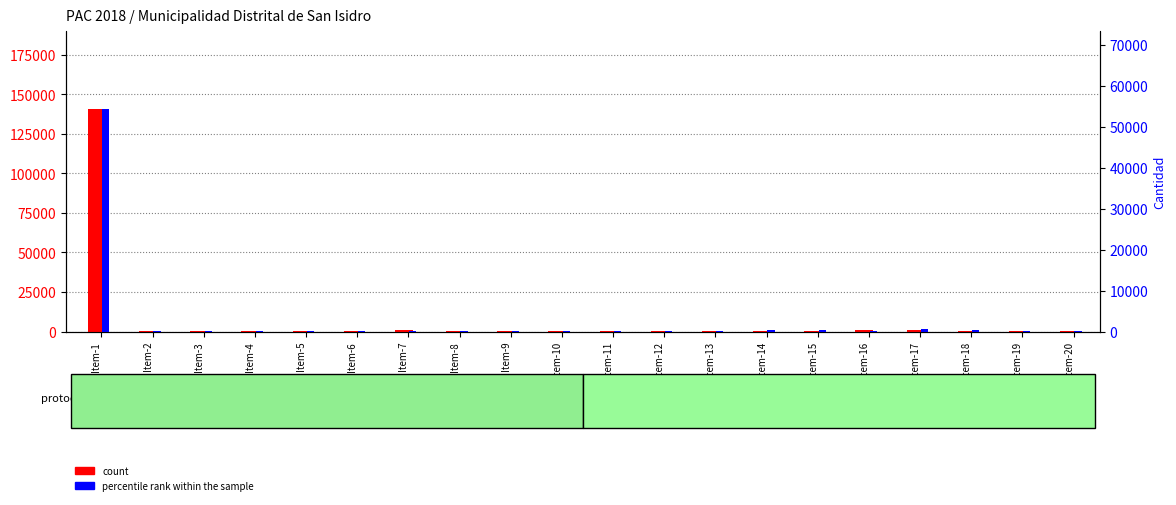

What is the total value across all series at Item-1?

194884.0